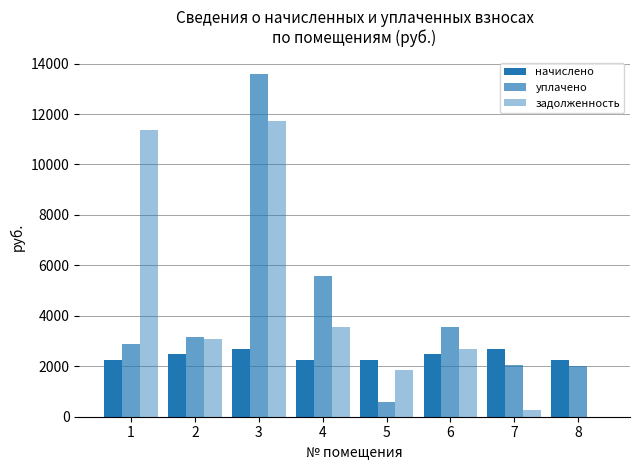

What is the total value across all series at 5?

4702.8